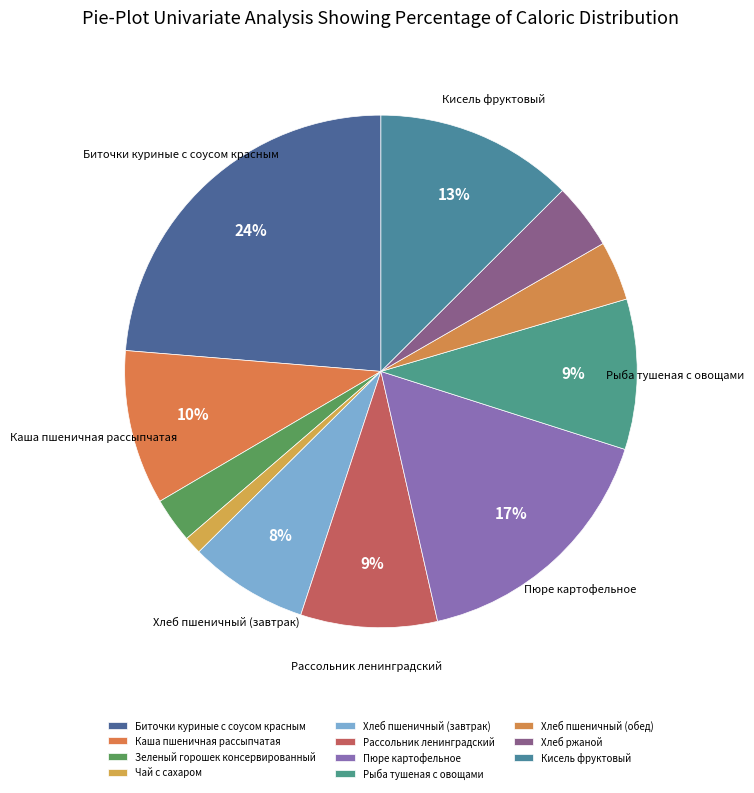

Count the number of slices in the pie.

11